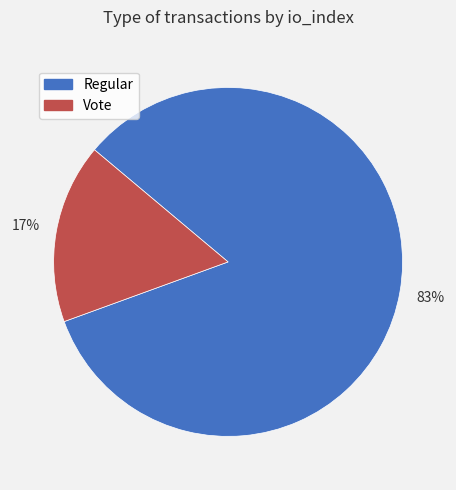

Which slice is the largest?

Regular